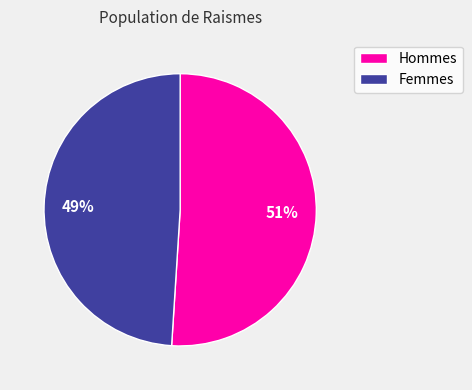

To the nearest percent, what is the difference between the largest and smallest slice percentages?

2%